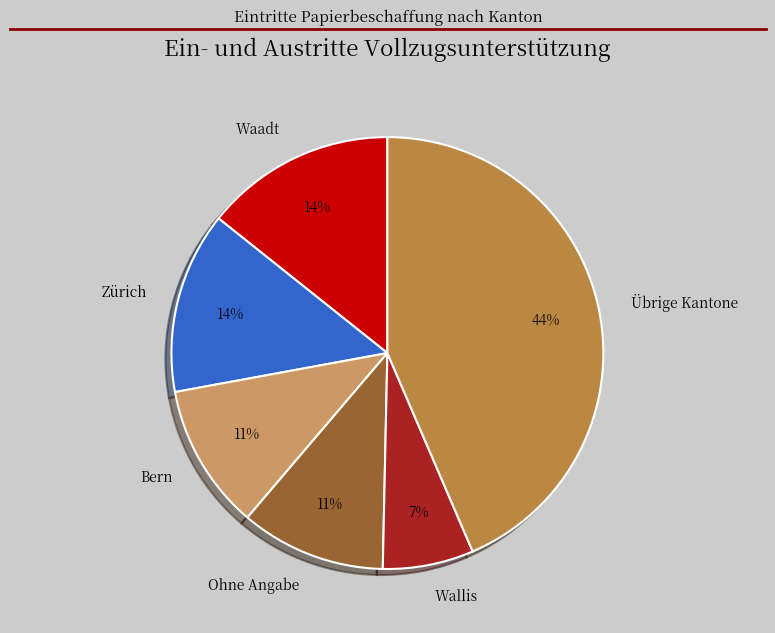

Is there any slice that represents more than half of the pie?

No